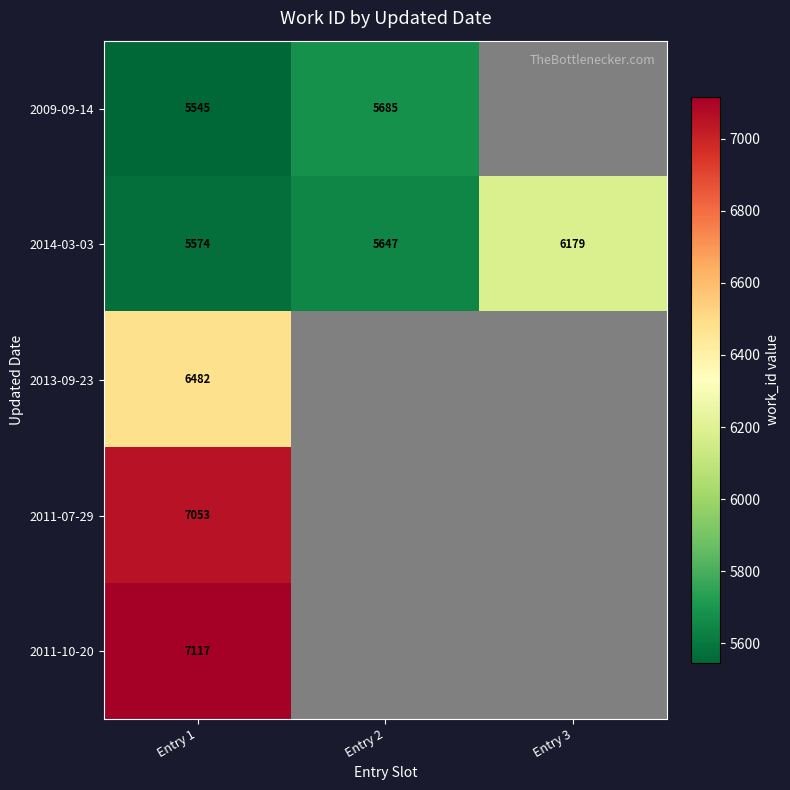

The value of 2011-07-29 at Entry 1 is 3356.2. True or false?

False